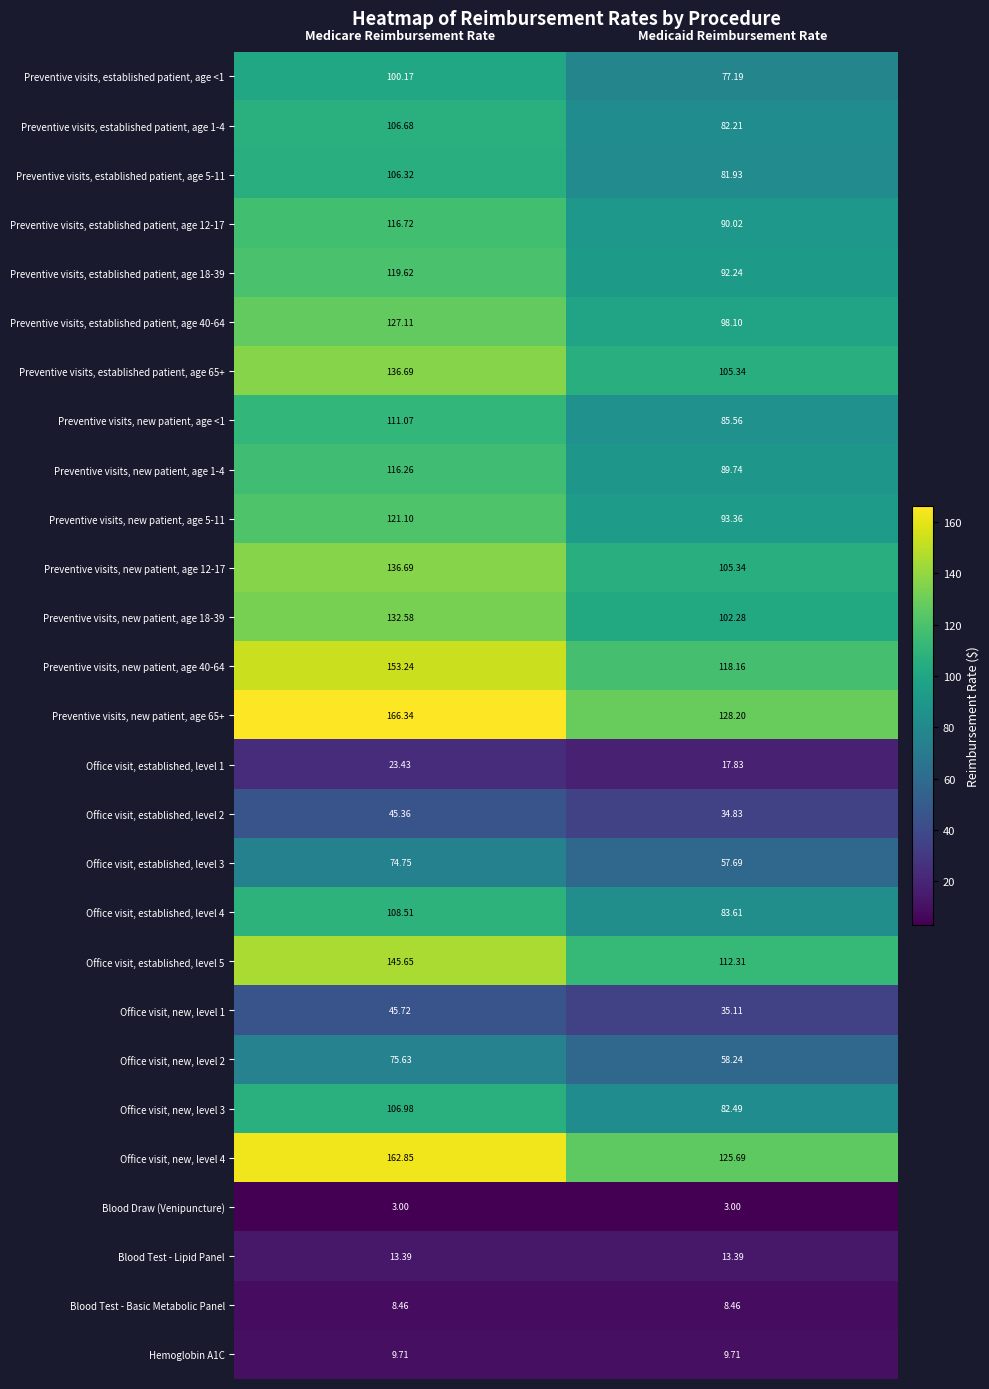

Which series has the widest spread of values?

Preventive visits, new patient, age 65+